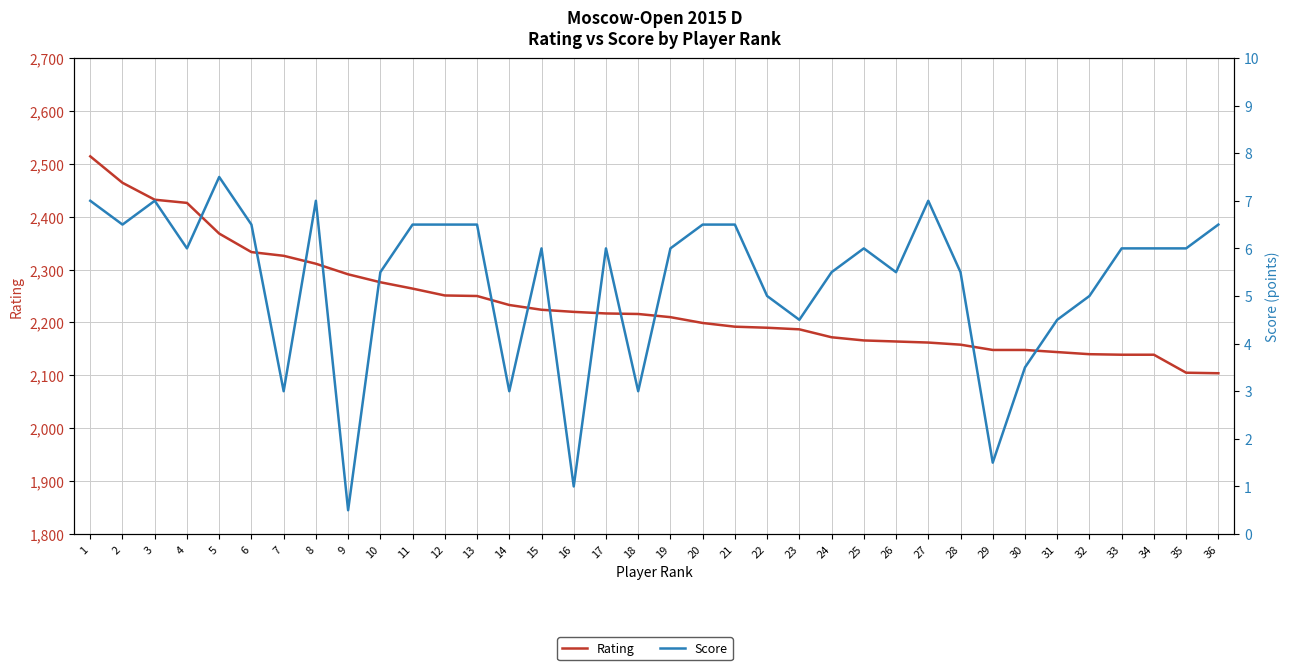

Rank the series by their average value, from highest to lowest.

Rating, Score